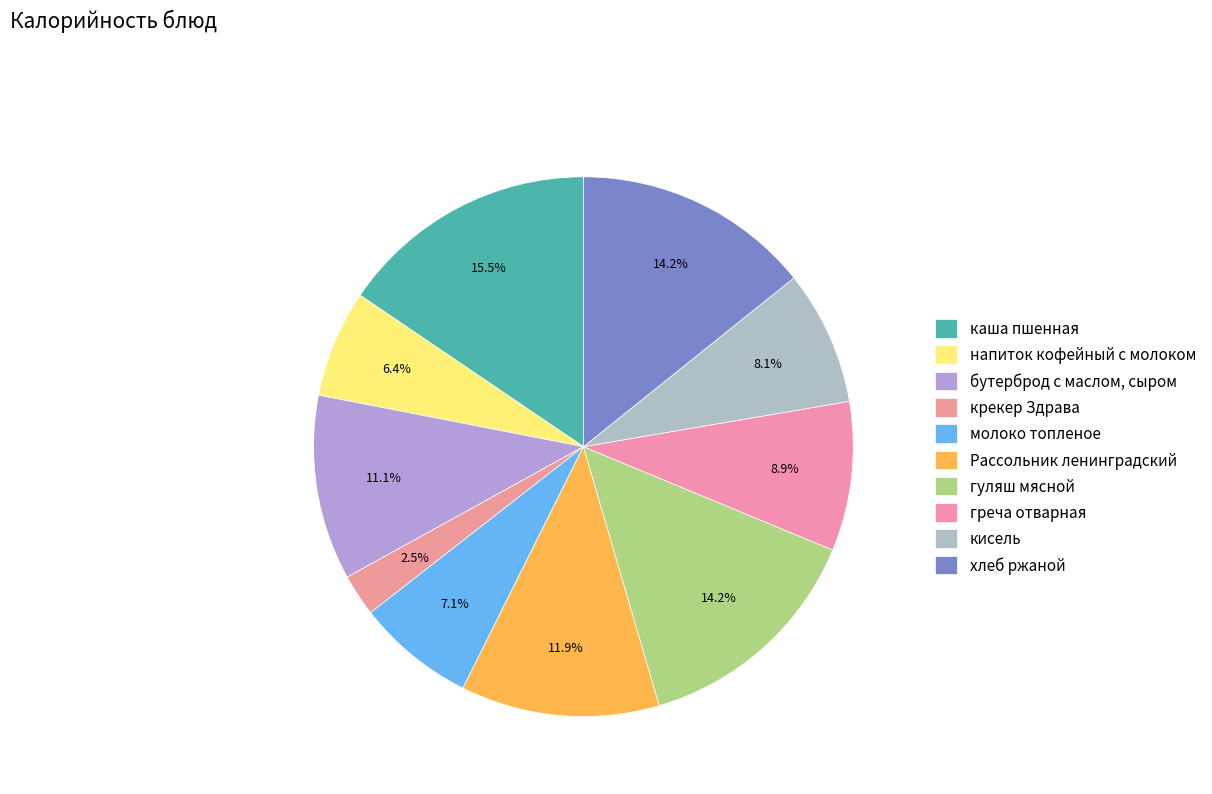

What is the ratio of the value at кисель to the value at греча отварная?

0.9